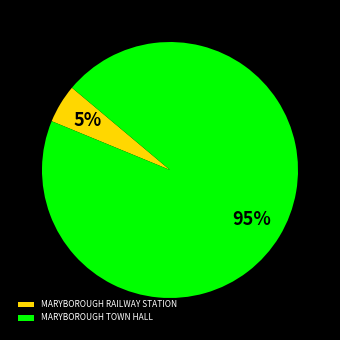

What is the largest slice in the pie chart?

MARYBOROUGH TOWN HALL